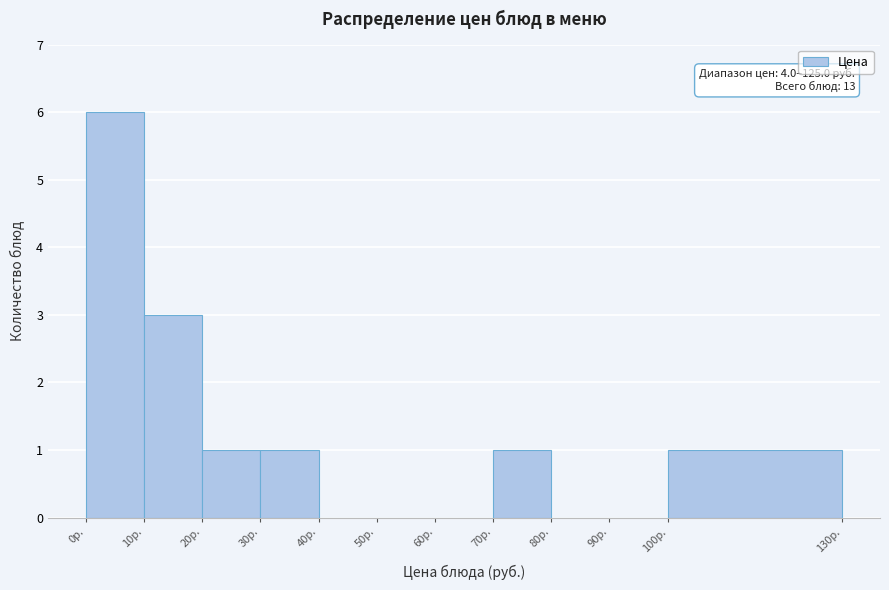

Over which range of the x-axis is the bar tallest?

0 to 10